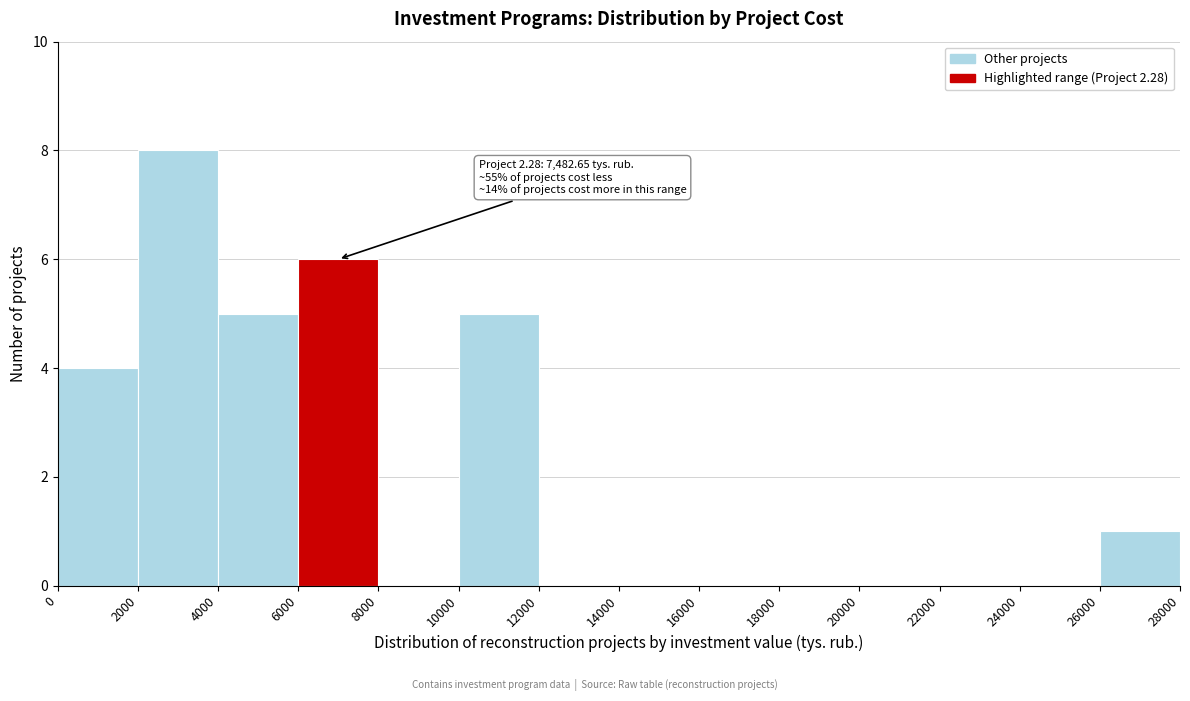

Which range on the x-axis has the tallest bar?

2000 to 4000